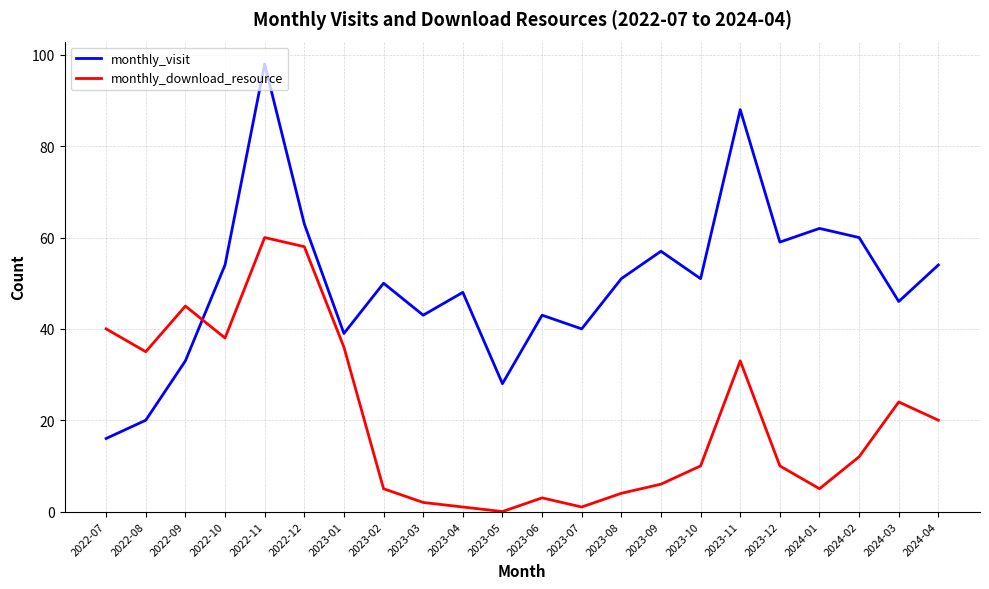

True or false: monthly_visit has more than 2 interior local peaks.

True